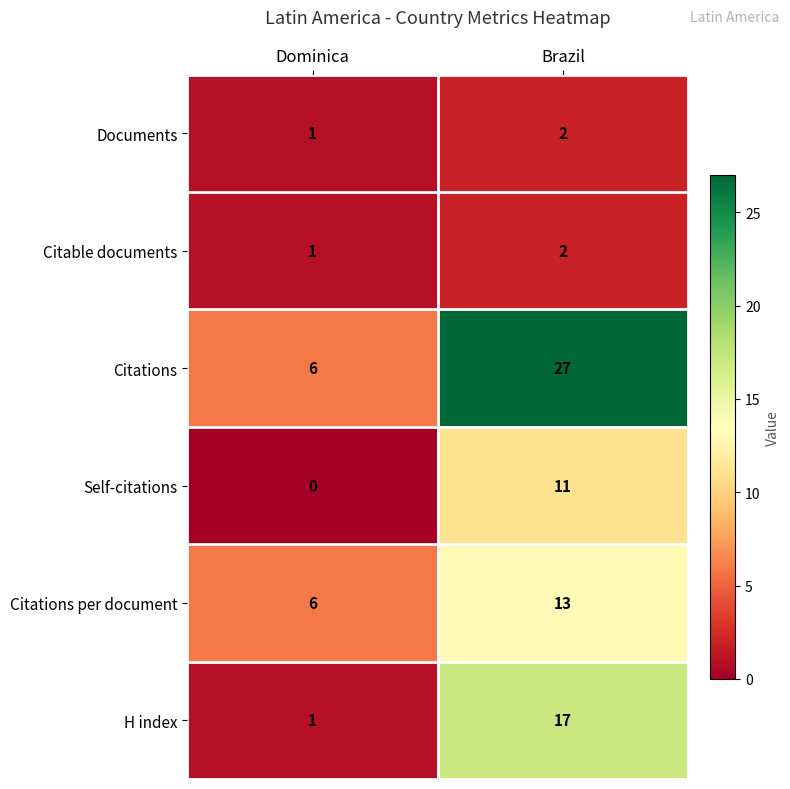

What is the difference between the Citations per document values at Brazil and Dominica?

7